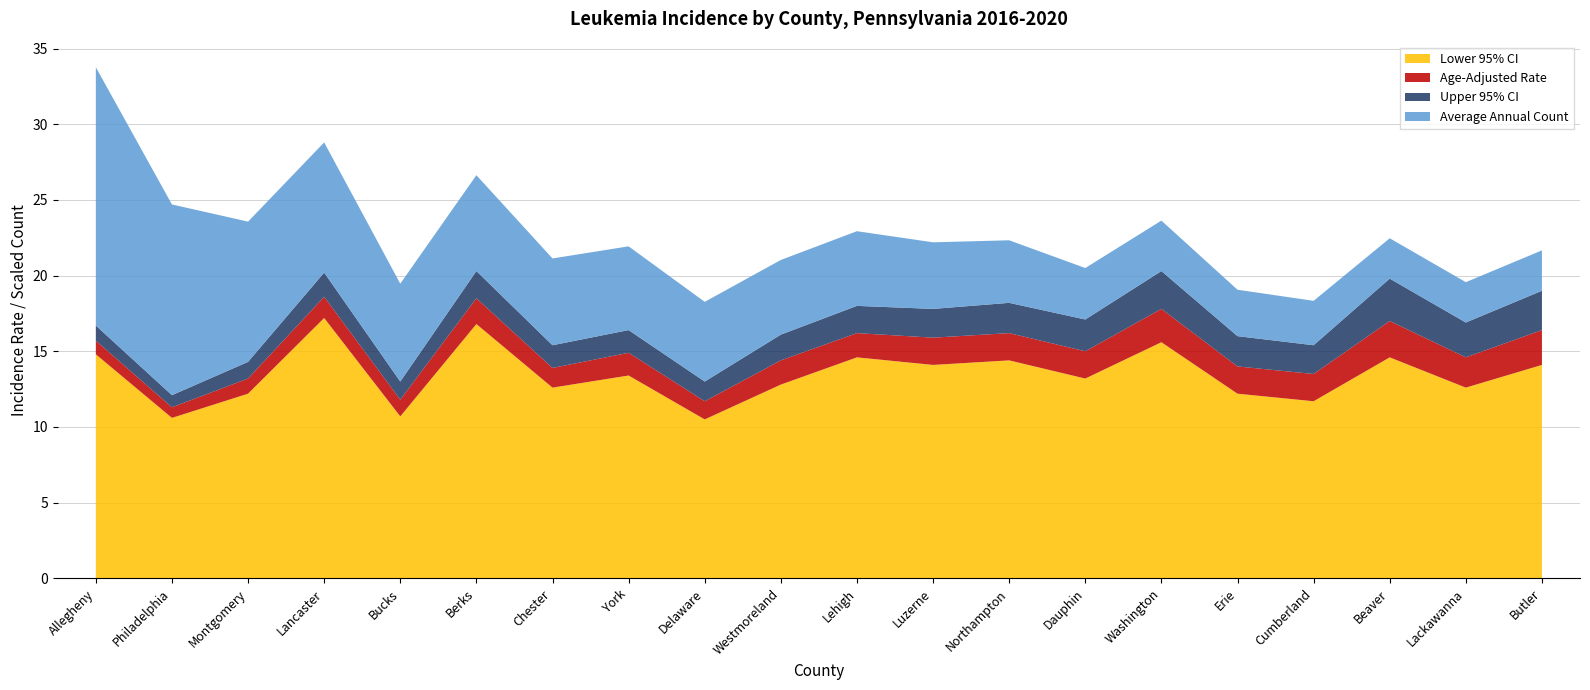

Reading left to right, what are all the values shown in this chart?

Average Annual Count: 256.0	189.0	139.0	129.0	97.0	95.0	86.0	83.0	79.0	74.0	74.0	66.0	62.0	51.0	50.0	46.0	44.0	40.0	40.0	40.0
Age-Adjusted Rate: 15.7	11.3	13.2	18.6	11.8	18.5	13.9	14.9	11.7	14.4	16.2	15.9	16.2	15.0	17.8	14.0	13.5	17.0	14.6	16.4
Lower 95% CI: 14.8	10.6	12.2	17.2	10.7	16.8	12.6	13.4	10.5	12.8	14.6	14.1	14.4	13.2	15.6	12.2	11.7	14.6	12.6	14.1
Upper 95% CI: 16.7	12.1	14.3	20.2	13.0	20.3	15.4	16.4	13.0	16.1	18.0	17.8	18.2	17.1	20.3	16.0	15.4	19.8	16.9	19.0